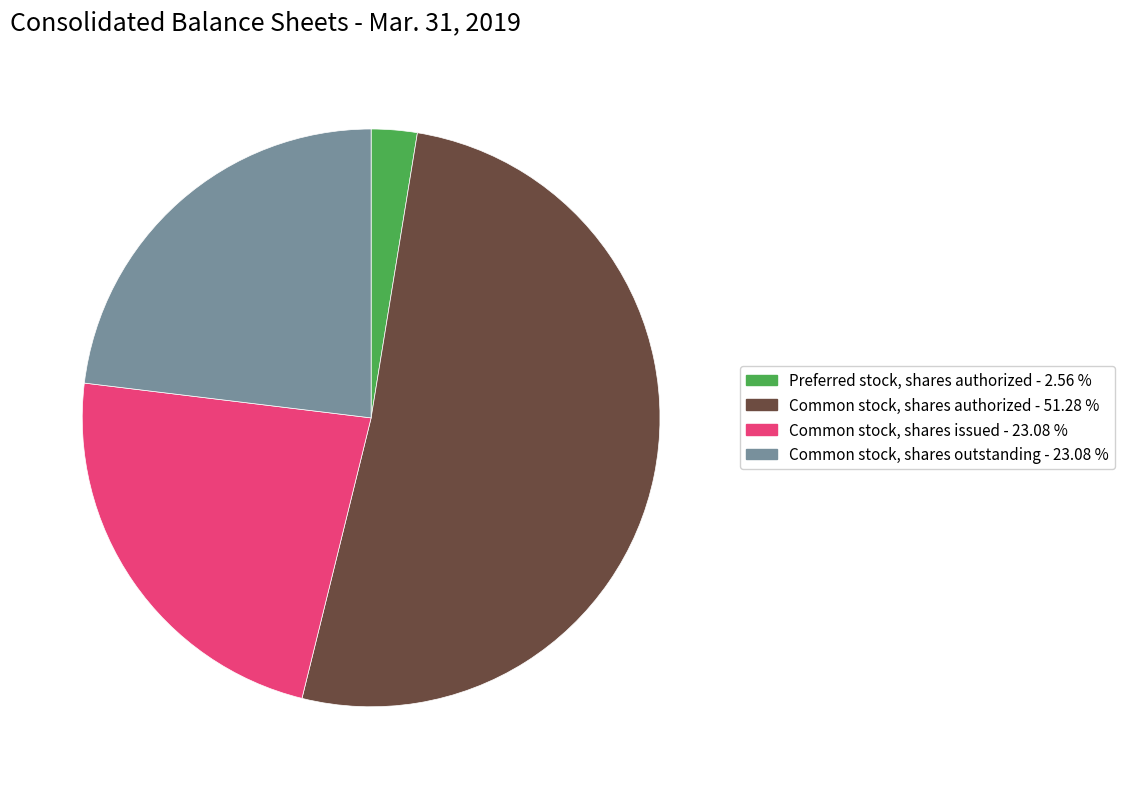

What is the majority slice?

Common stock, shares authorized - 51.28 %